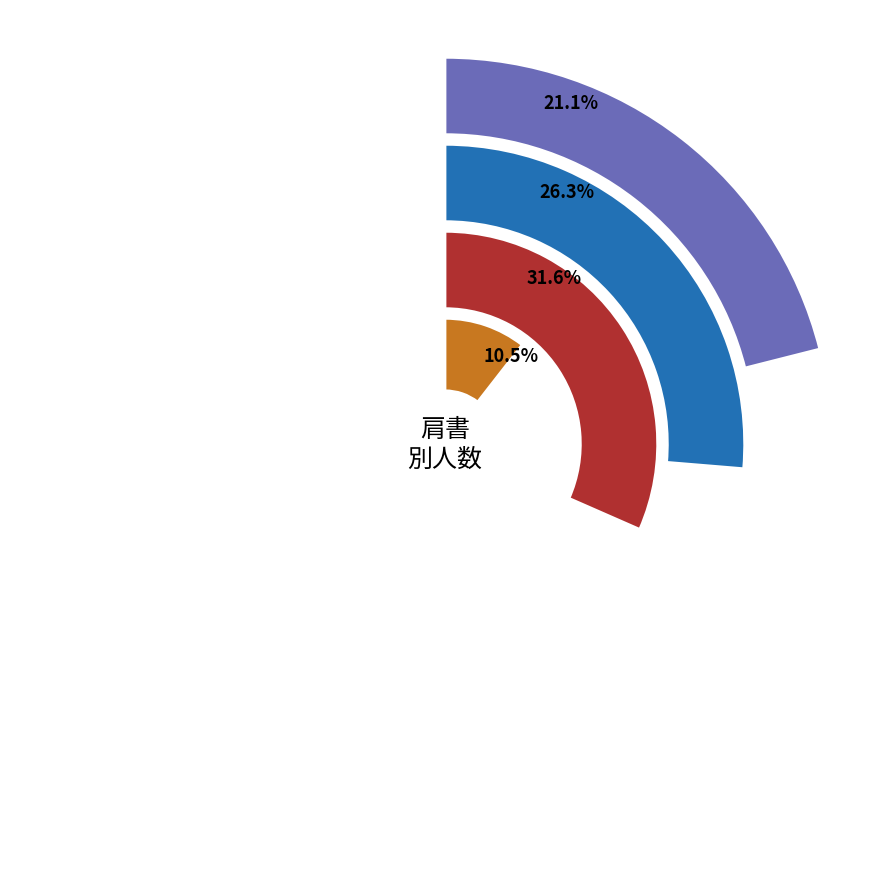

Which slice is the smallest?

准教授